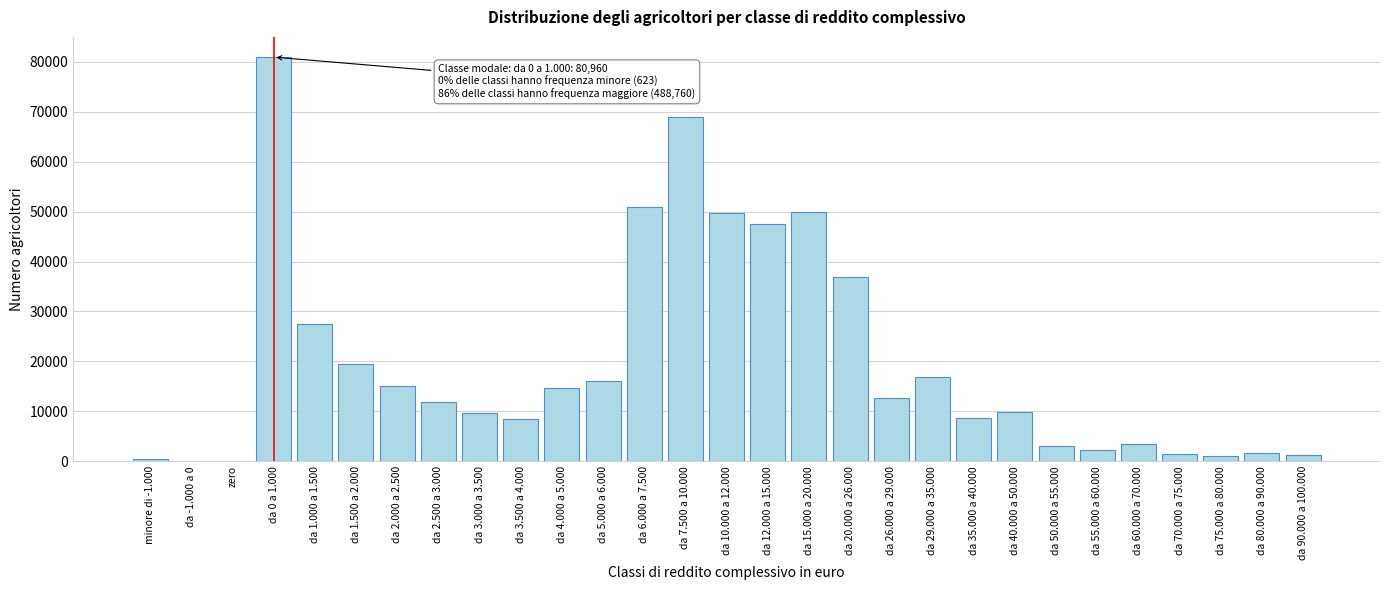

The value at da 40.000 a 50.000 is 6421. True or false?

False